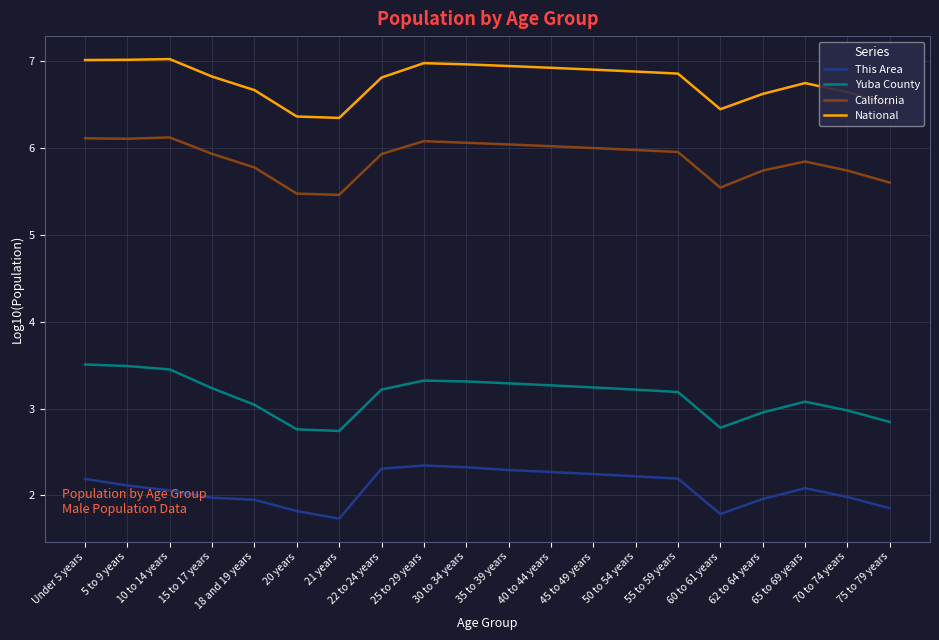

Which series has the widest spread of values?

Yuba County